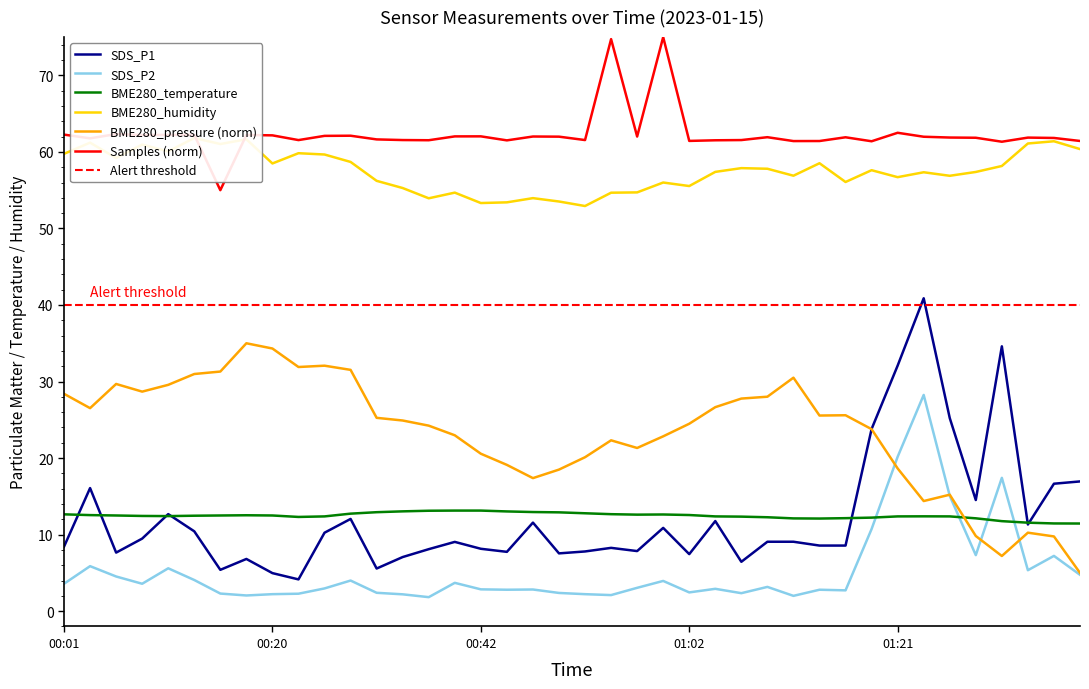

Where is the first local maximum for SDS_P1?

2023/01/15 00:03:31